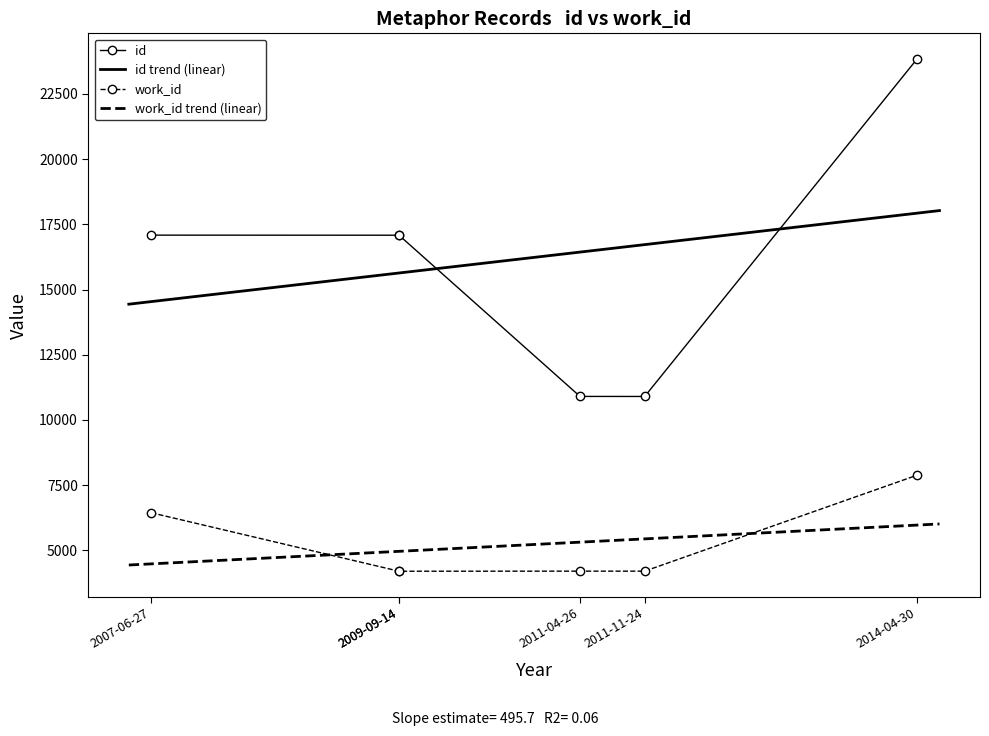

Rank the series by their maximum value, from lowest to highest.

work_id, id